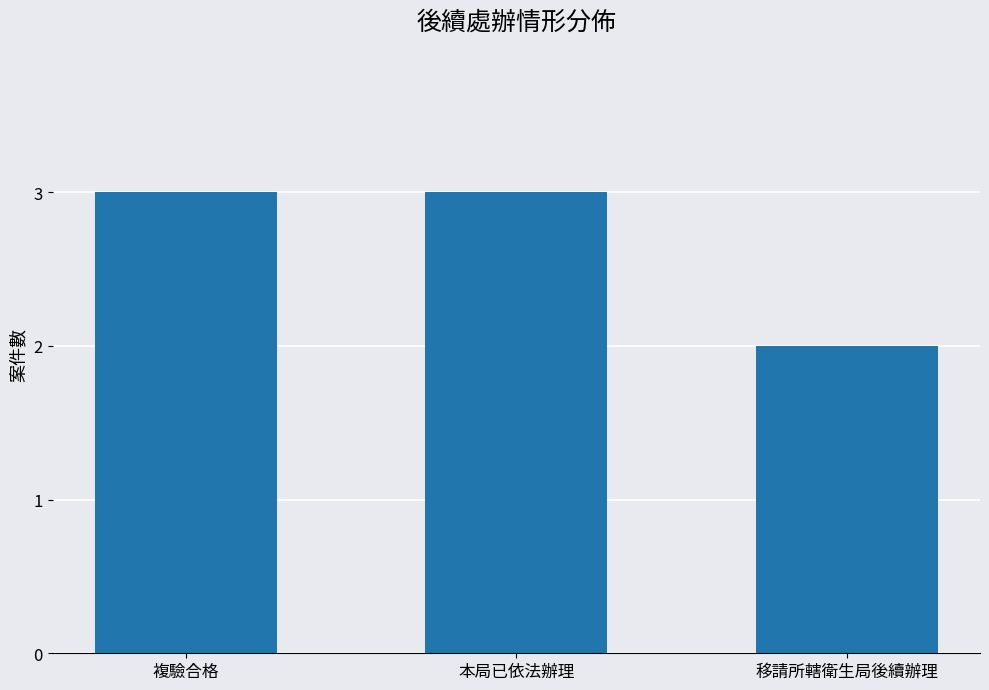

True or false: the data shows 2 at 複驗合格.

False